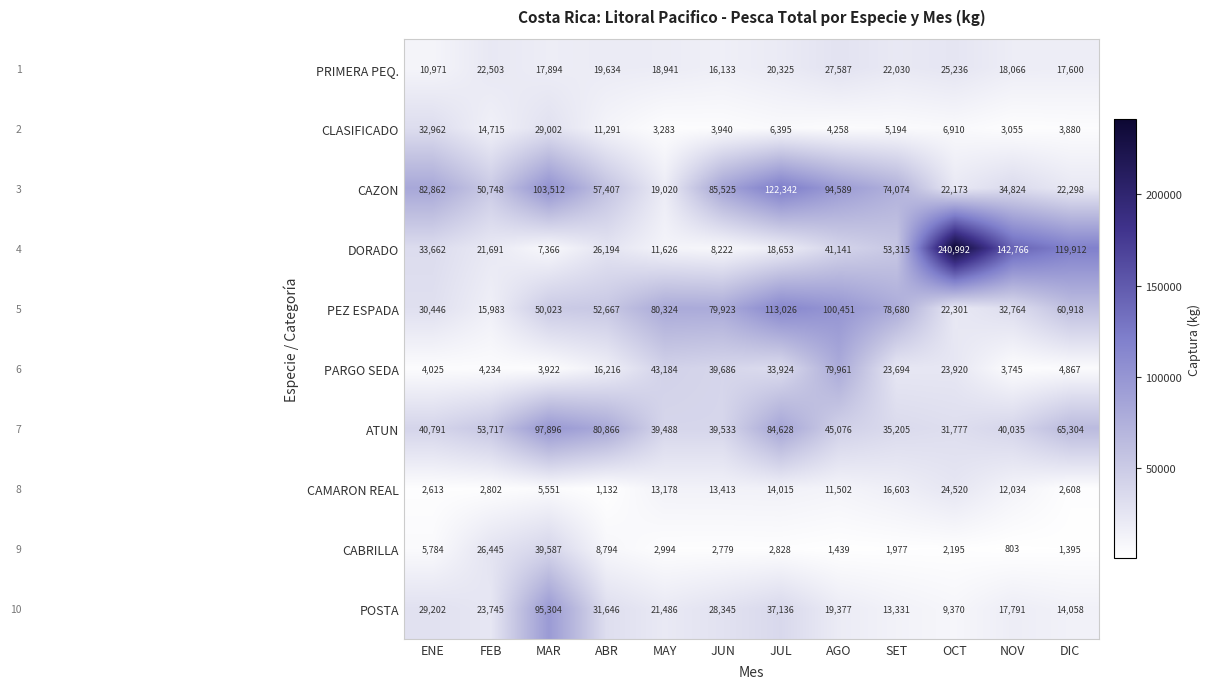

What is the total value across all series at NOV?

305883